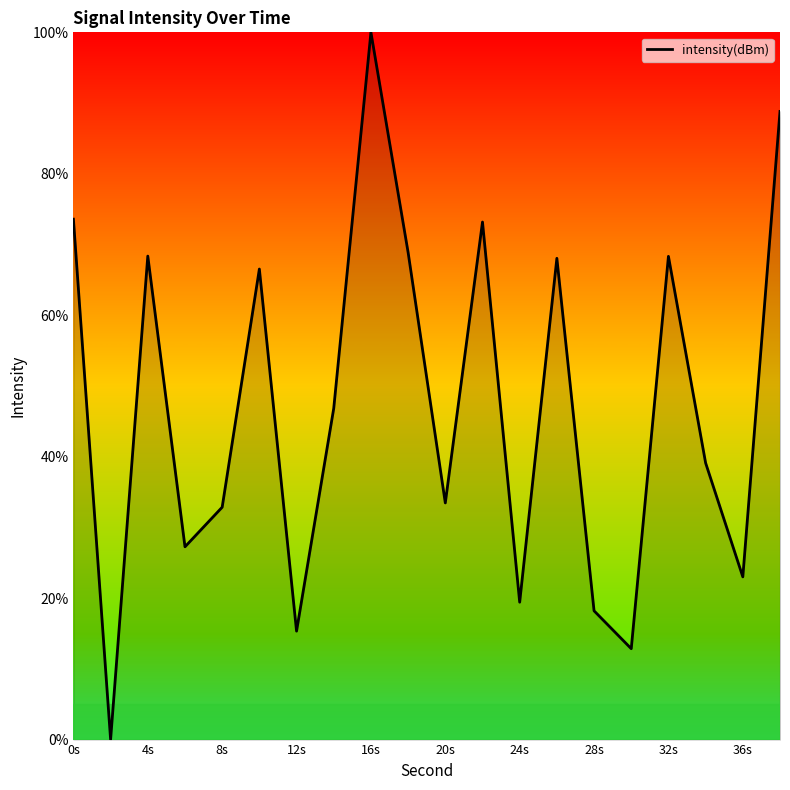

What is the maximum value shown in the chart?

100.0